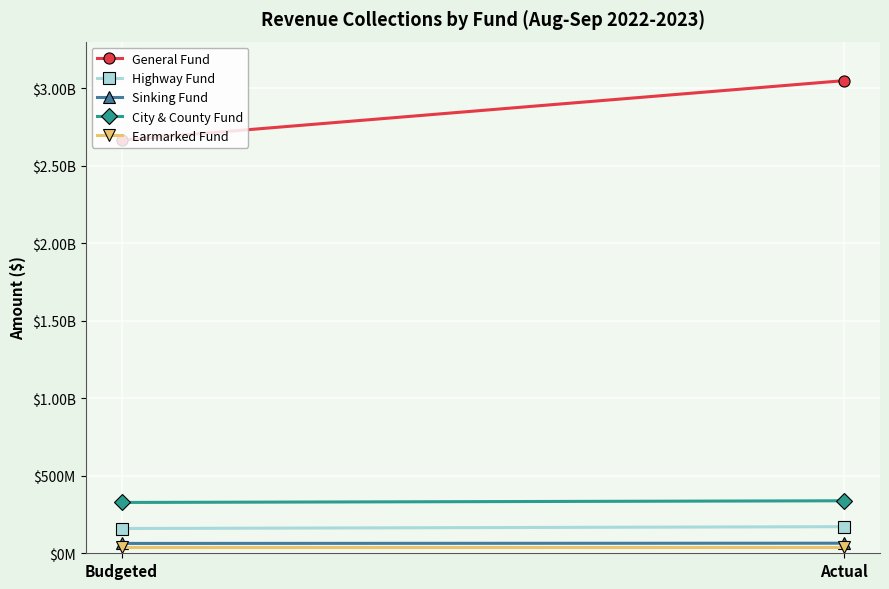

Reading left to right, extract all data points from this chart.

General Fund: 2664810000	3048274000
Highway Fund: 159713000	171650000
Sinking Fund: 63516000	65027000
City & County Fund: 327782000	338597000
Earmarked Fund: 39917000	39917000